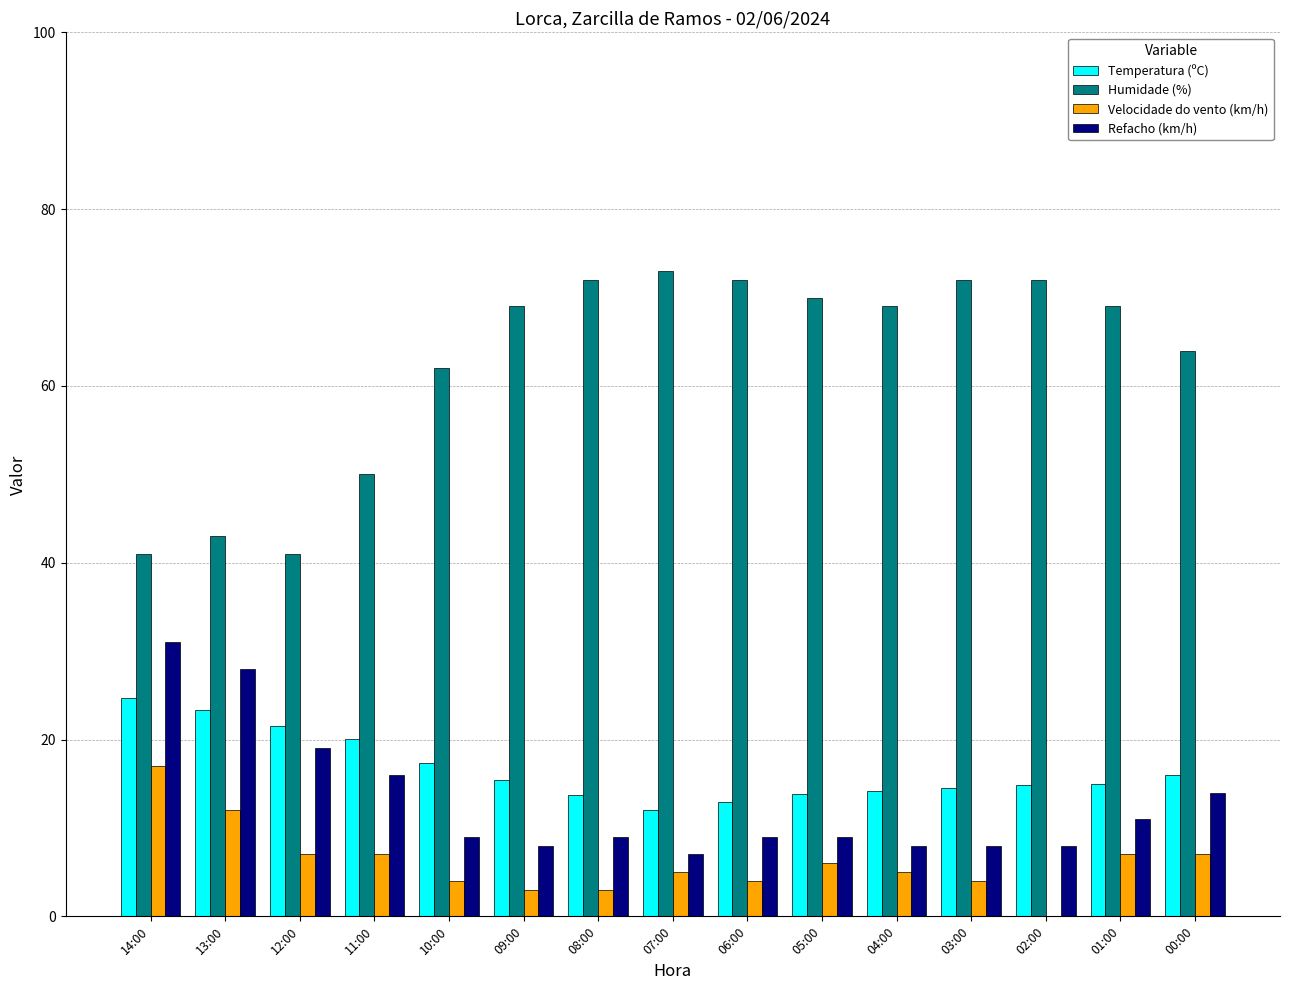

What is the sum of the Temperatura (ºC) values at 07:00 and 14:00?

36.7